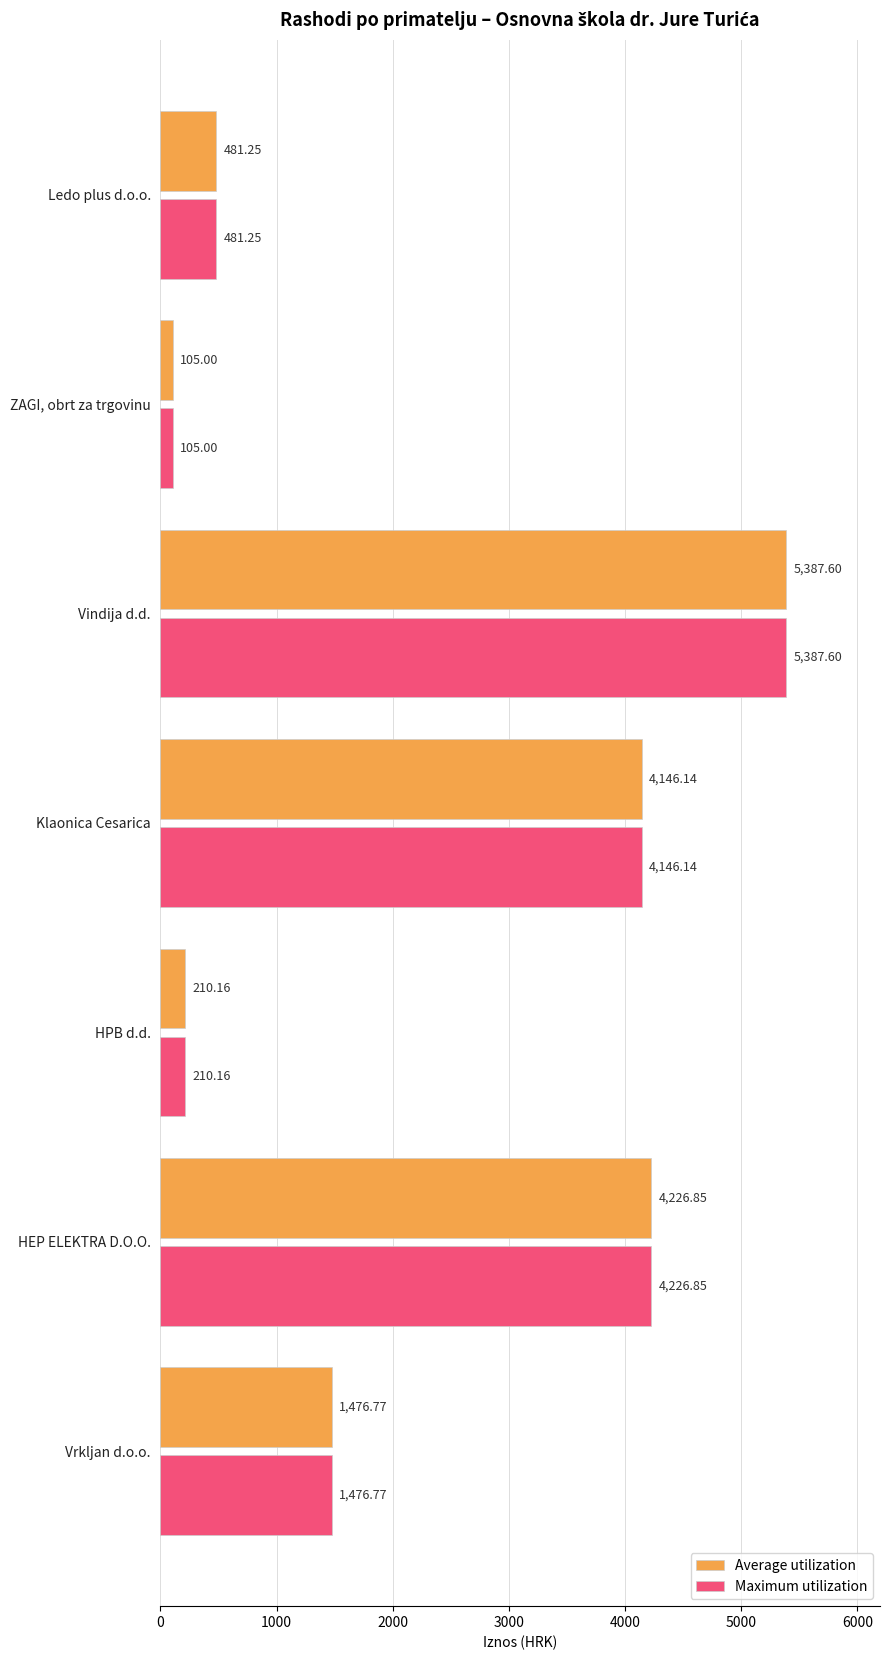

What is the average value of the Average utilization series?

2290.5